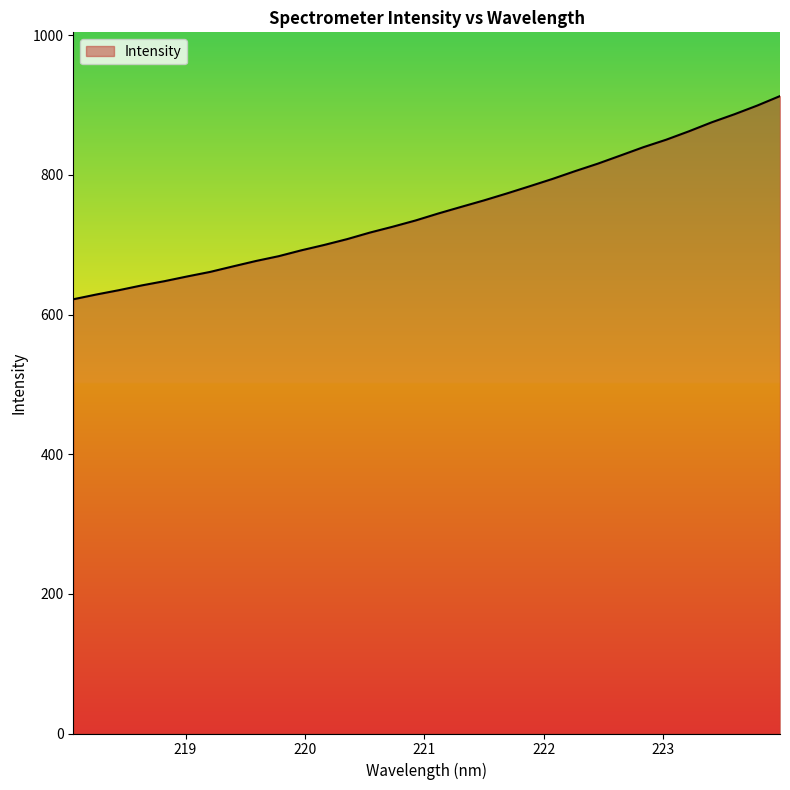

How many lines are shown in the chart?

1